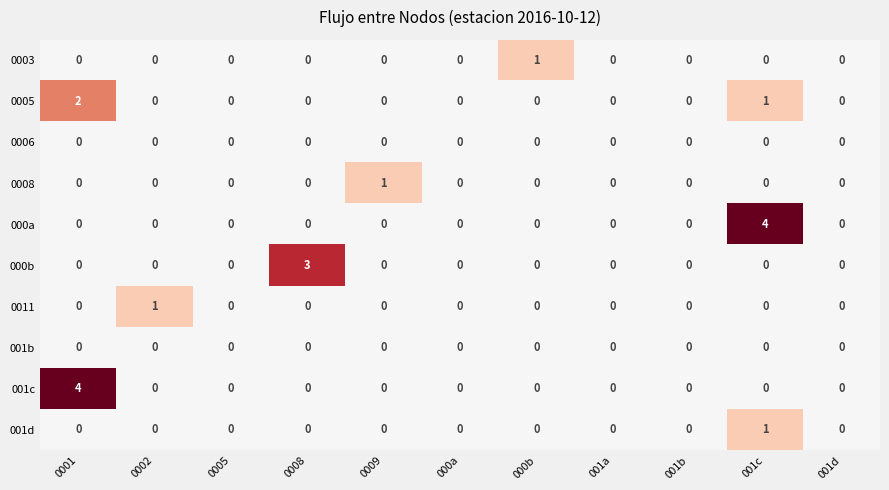

What is the greatest value displayed?

4